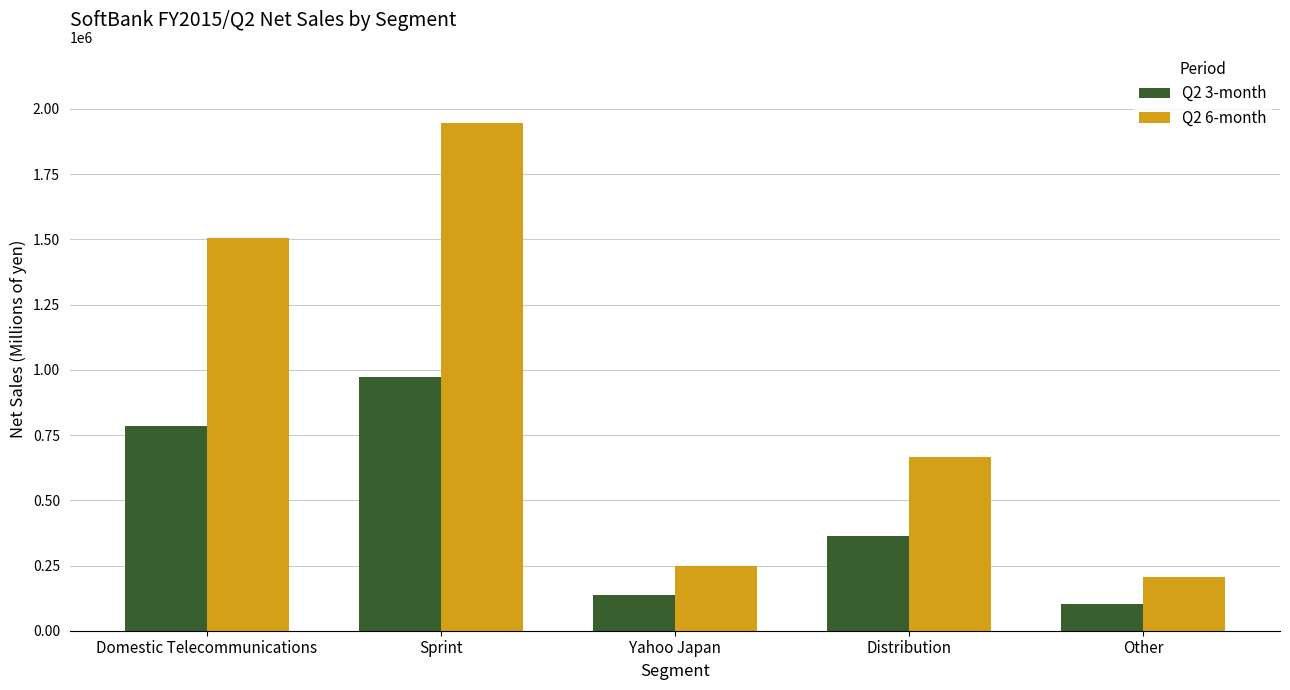

The Q2 6-month series shows 248768 at Yahoo Japan. True or false?

True